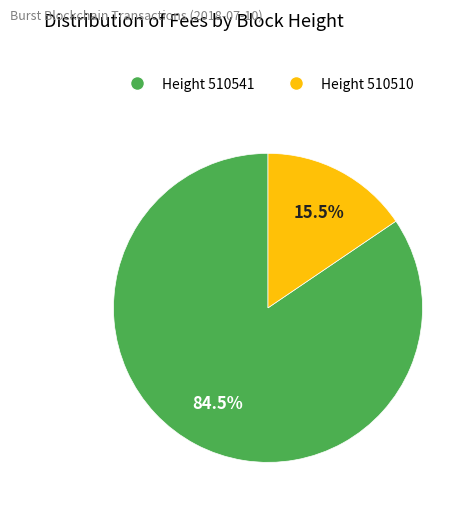

What percentage do Height 510541 and Height 510510 together represent?

100.0%